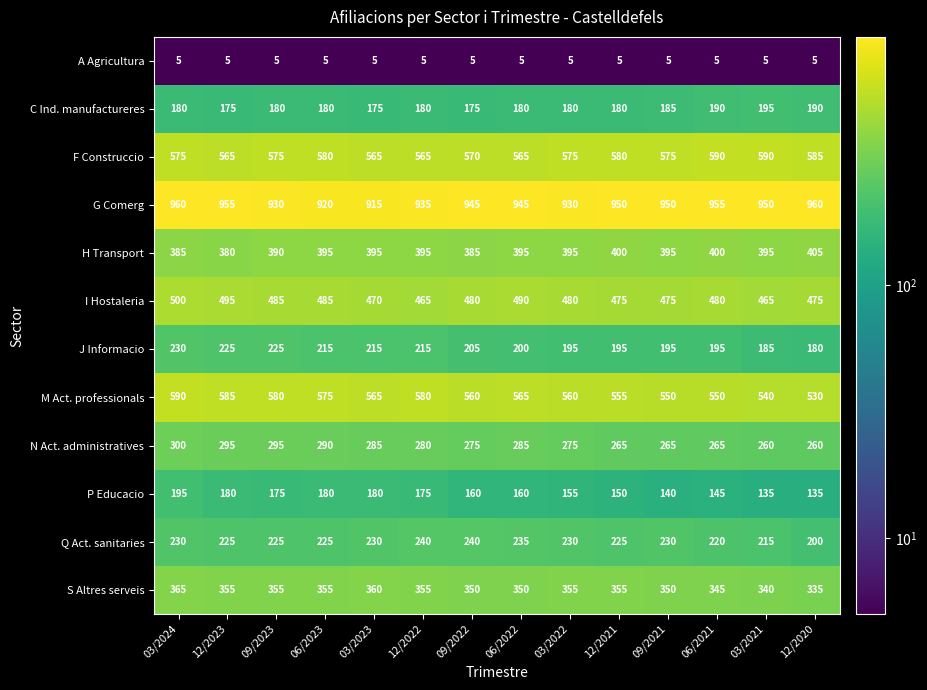

What is the minimum value shown in the chart?

5